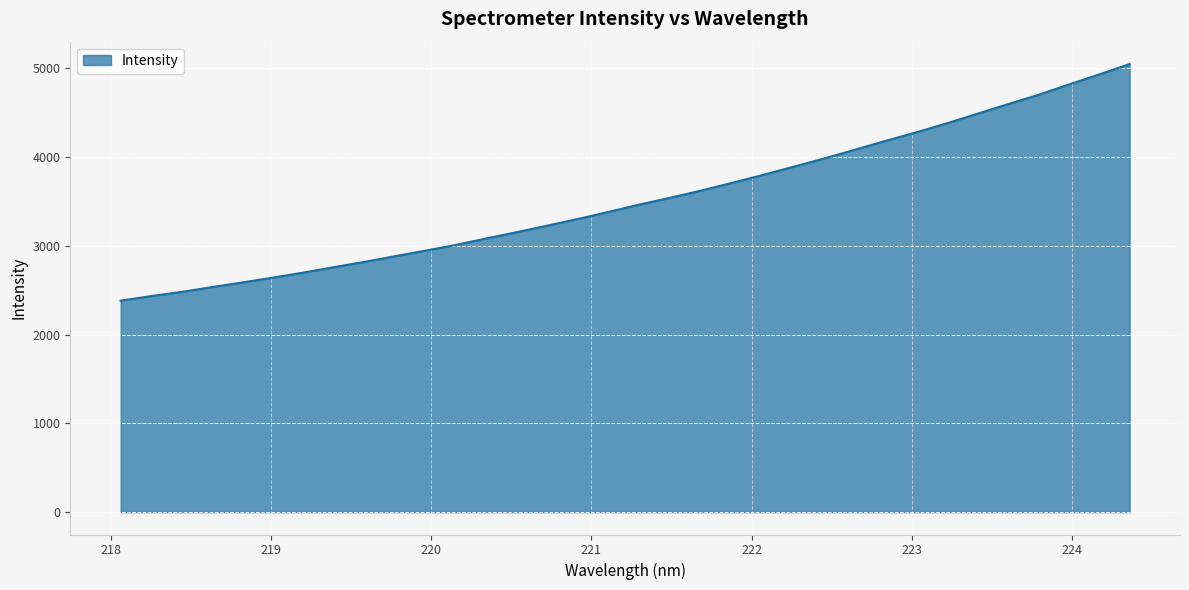

What is the minimum value shown in the chart?

2381.9